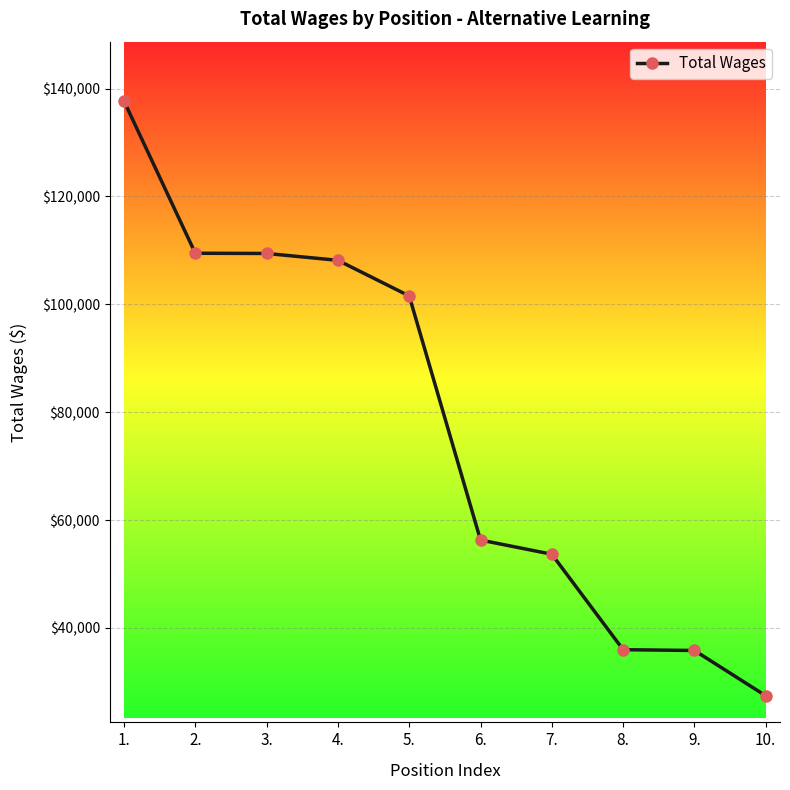

What is the difference between the maximum and minimum values?

110252